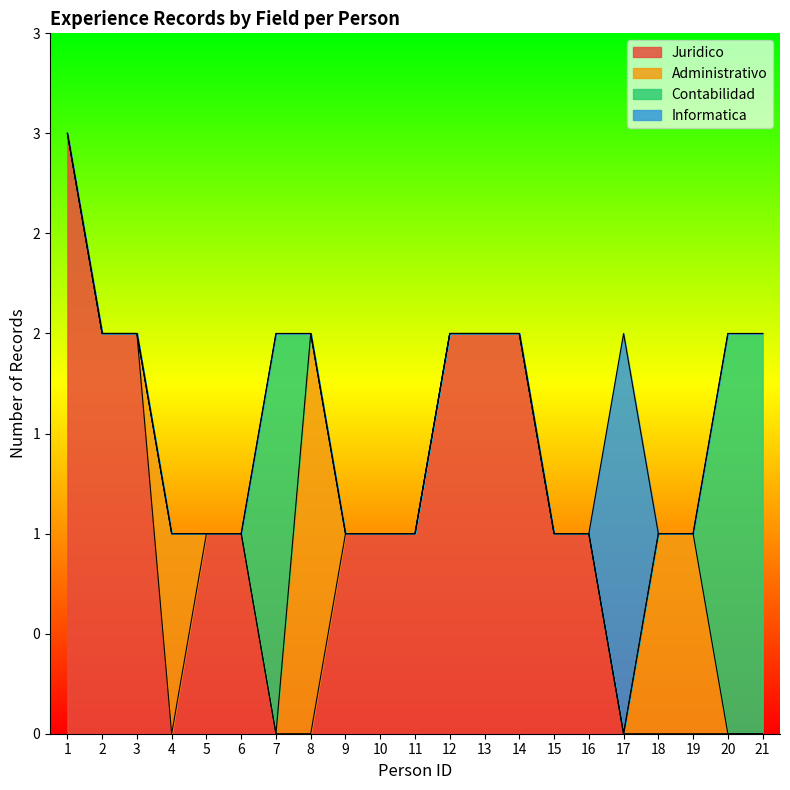

How many lines are shown in the chart?

4